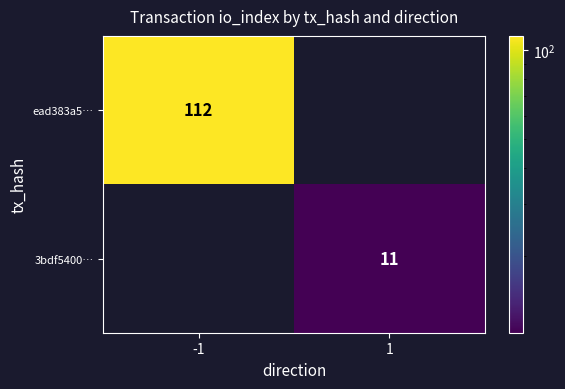

Count the number of categories in the chart.

2